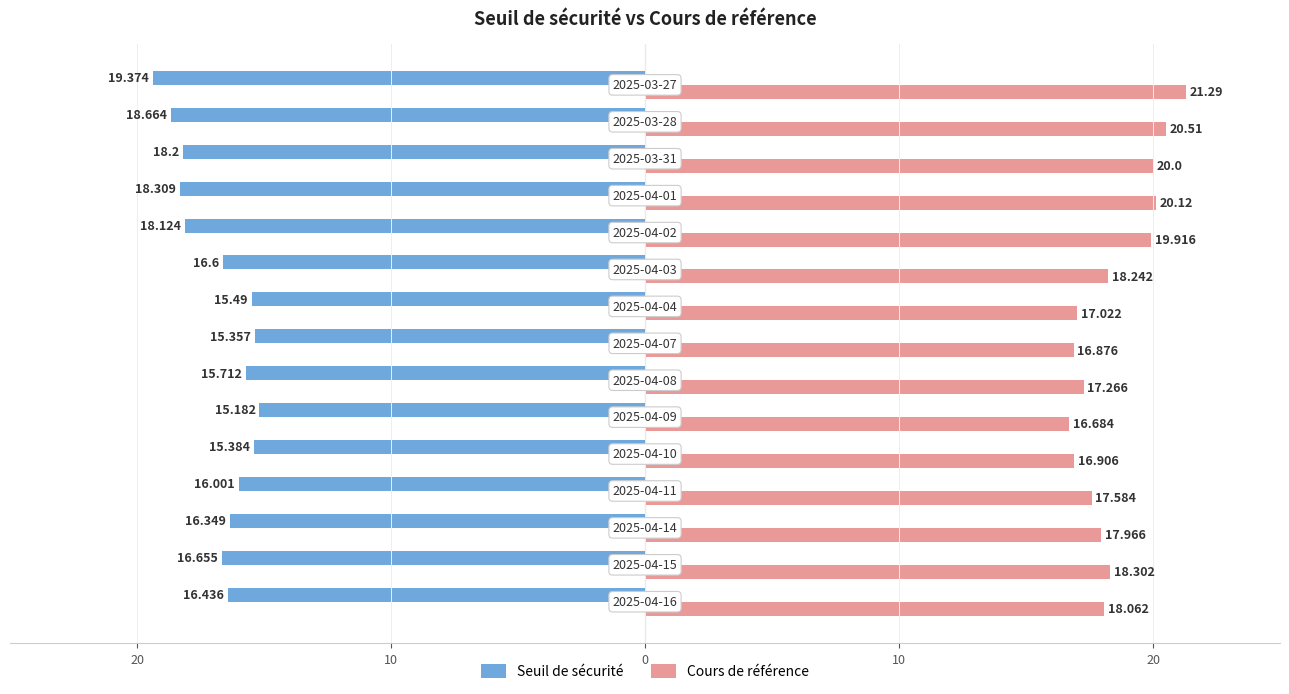

What are all the series names shown in the legend?

Seuil de sécurité, Cours de référence